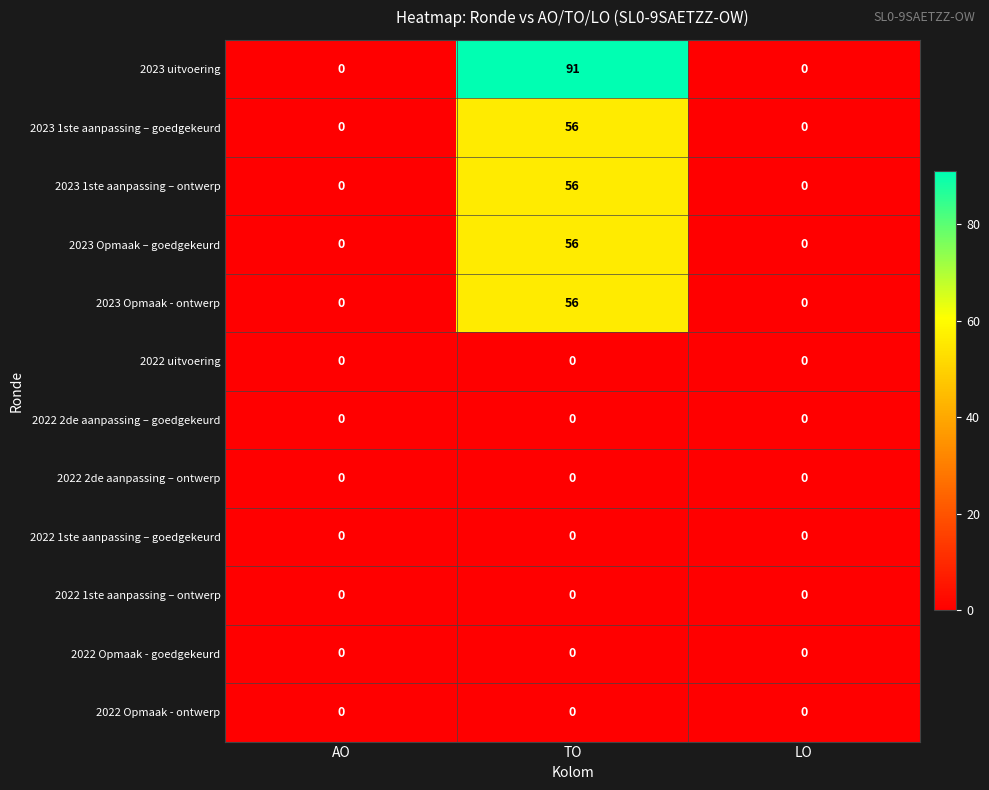

Which series has the widest spread of values?

2023 uitvoering